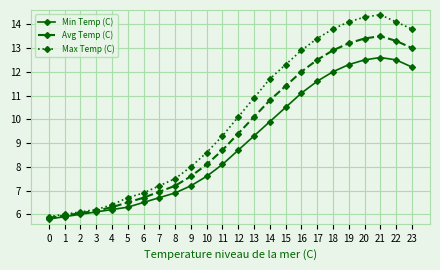

At how many categories does at least one series exceed 10?

12